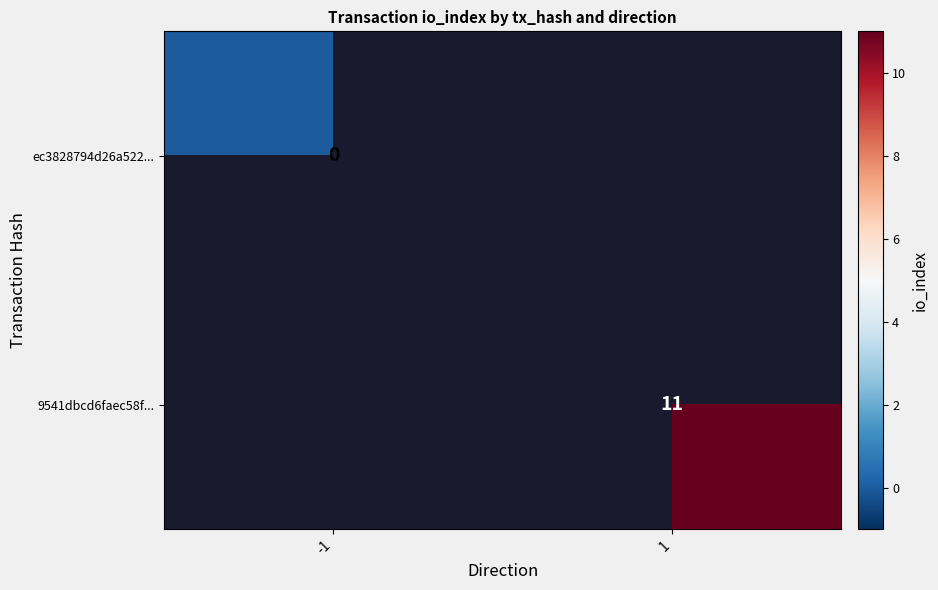

The value of 9541dbcd6faec58f... at 1 is 5. True or false?

False